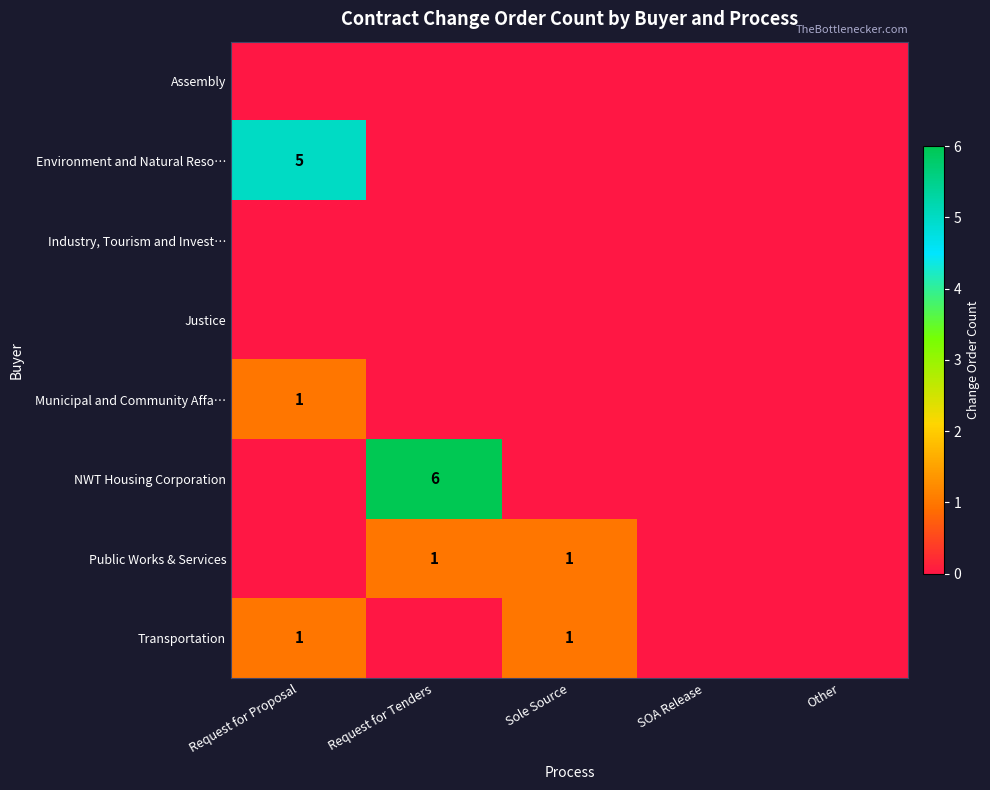

How many categories are shown in the chart?

5